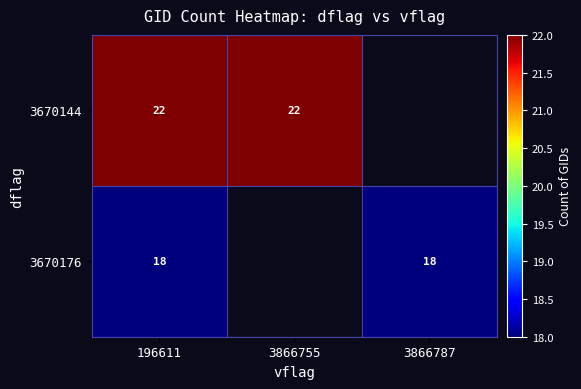

At 196611, list the series in order from largest to smallest.

3670144, 3670176